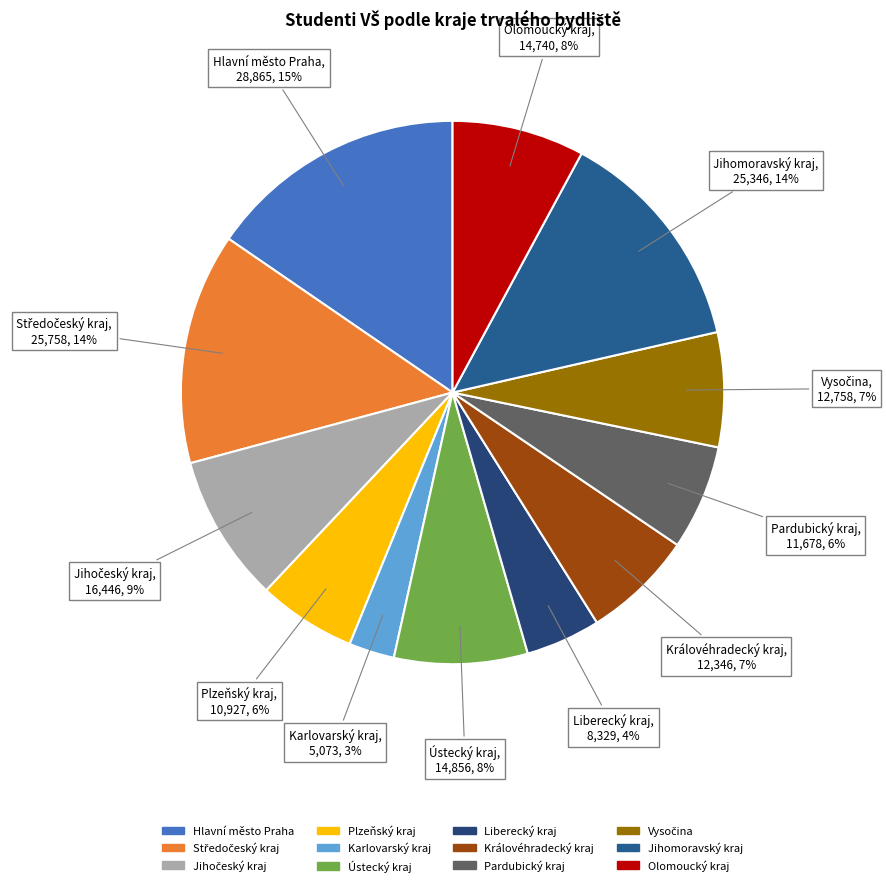

Do Ústecký kraj and Pardubický kraj together represent more than half of the pie?

No